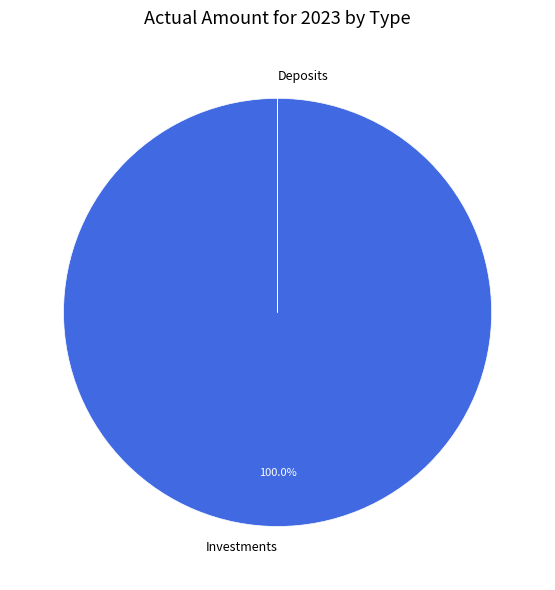

Is there any slice that represents more than half of the pie?

Yes